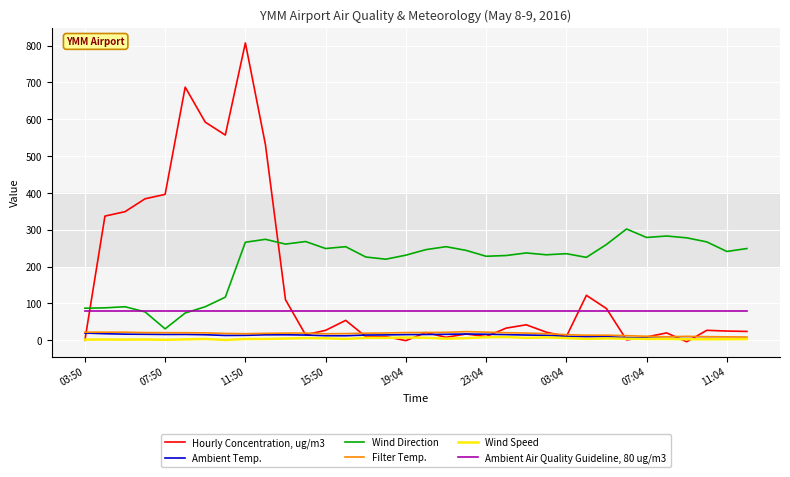

What is the greatest value displayed?

807.0